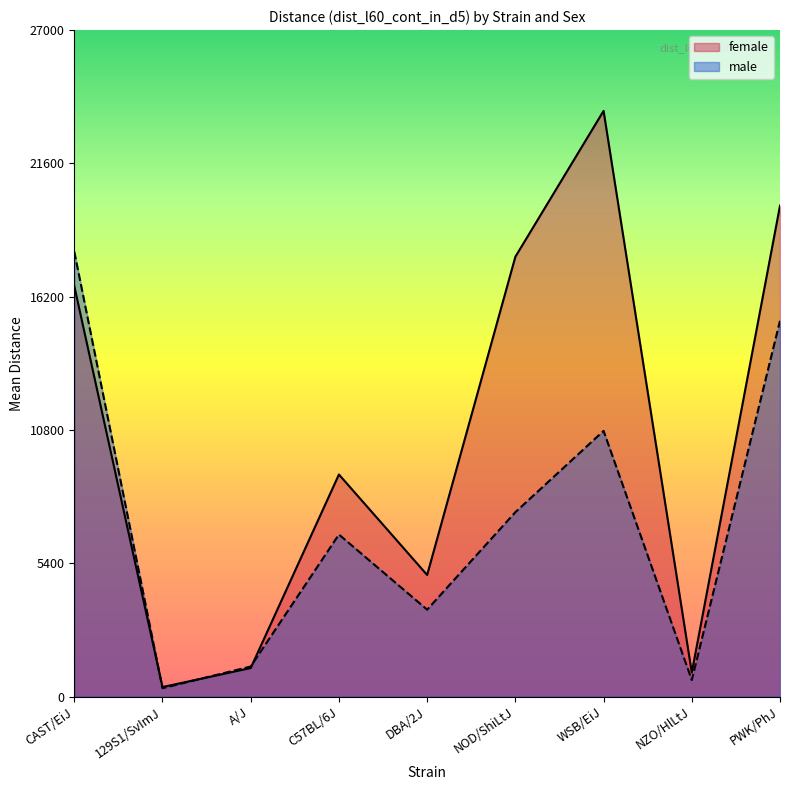

Which series ends up on top after the final intersection of female and male?

female